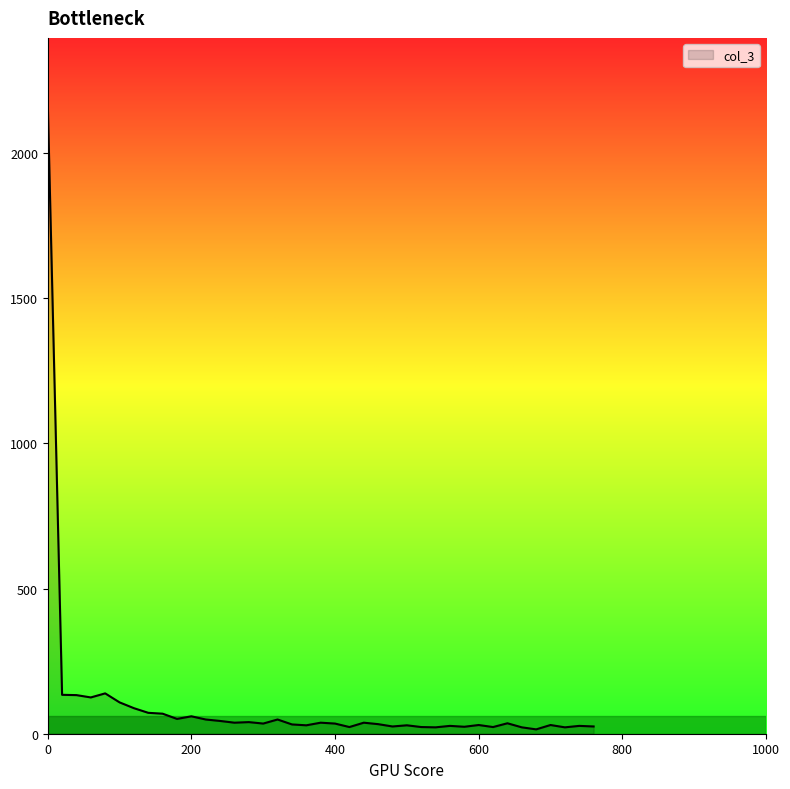

What is the greatest value displayed?

2179